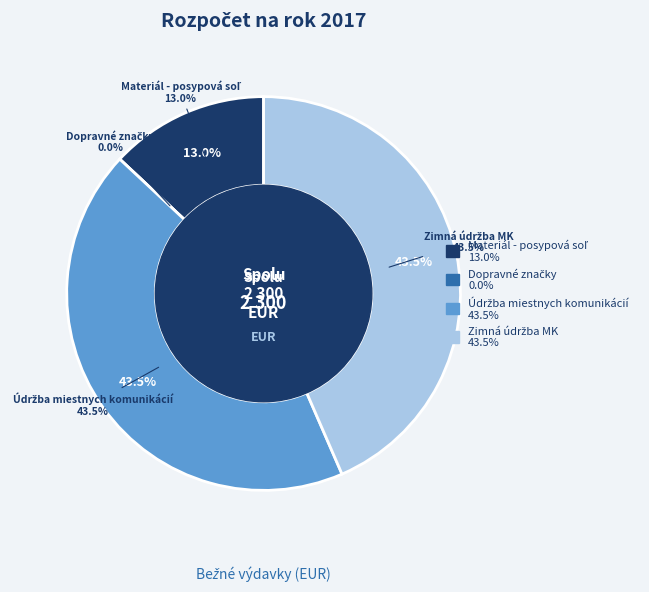

True or false: Dopravné značky accounts for 1% of the total.

False